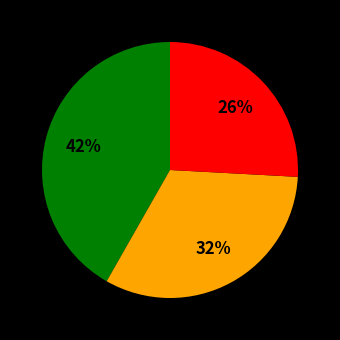

Is there a majority slice in this chart?

No